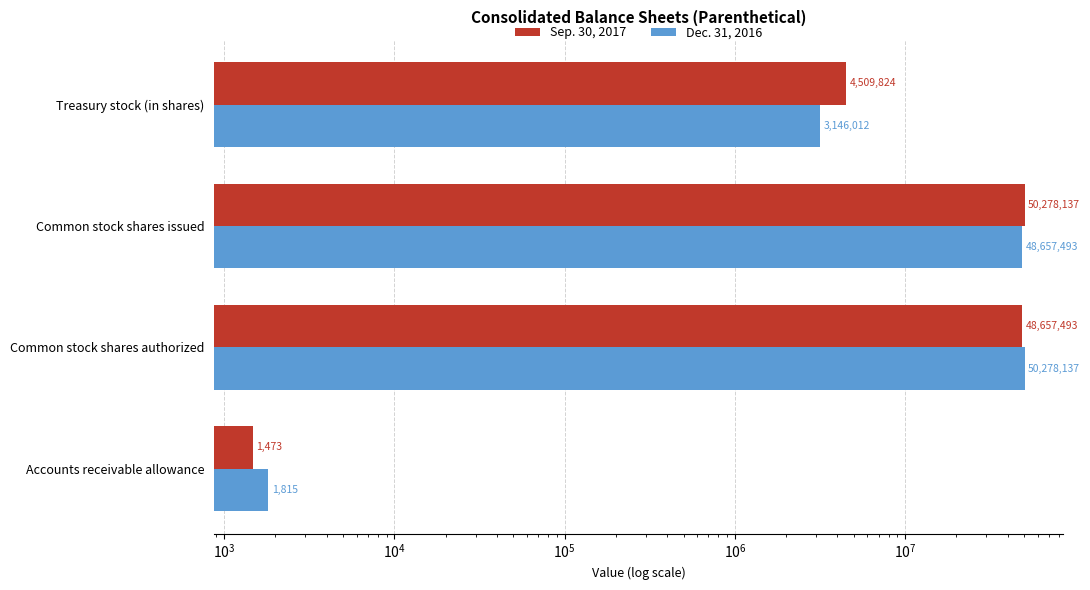

Reading right to left, what are all the values shown in this chart?

Sep. 30, 2017: 4509824	50278137	48657493	1473
Dec. 31, 2016: 3146012	48657493	50278137	1815